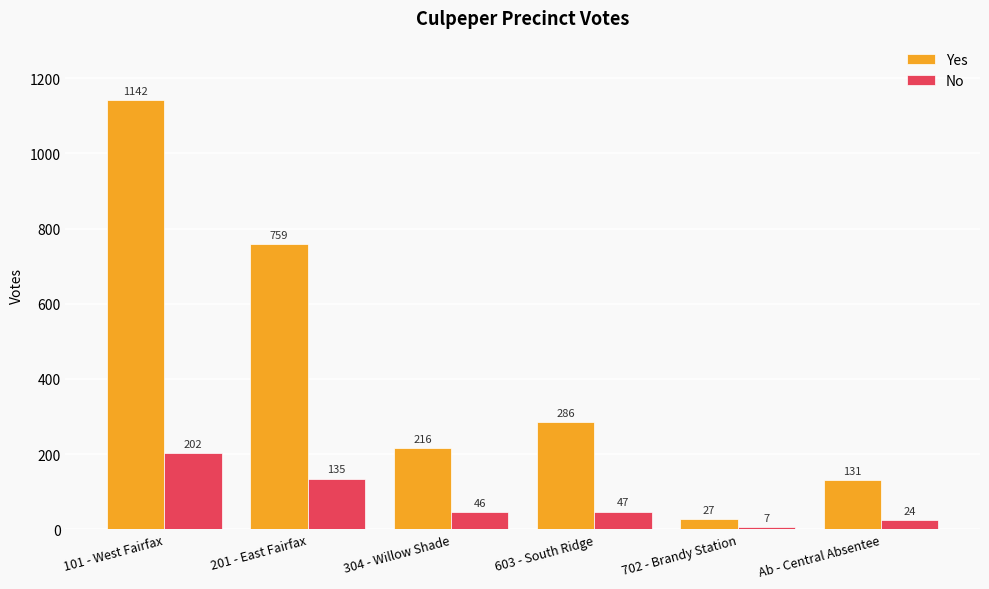

Rank the categories by Yes value from lowest to highest.

702 - Brandy Station, Ab - Central Absentee, 304 - Willow Shade, 603 - South Ridge, 201 - East Fairfax, 101 - West Fairfax